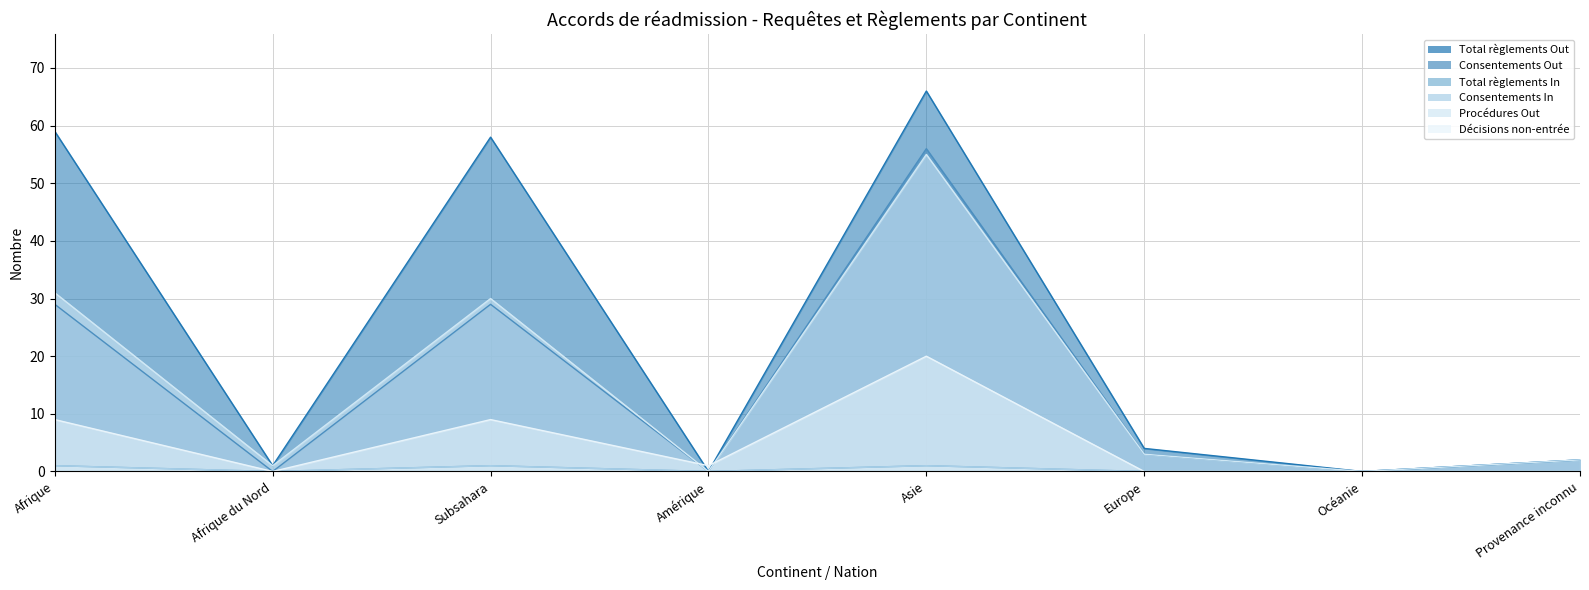

What is the sum of the Total règlements In values at Provenance inconnu and Subsahara?

1